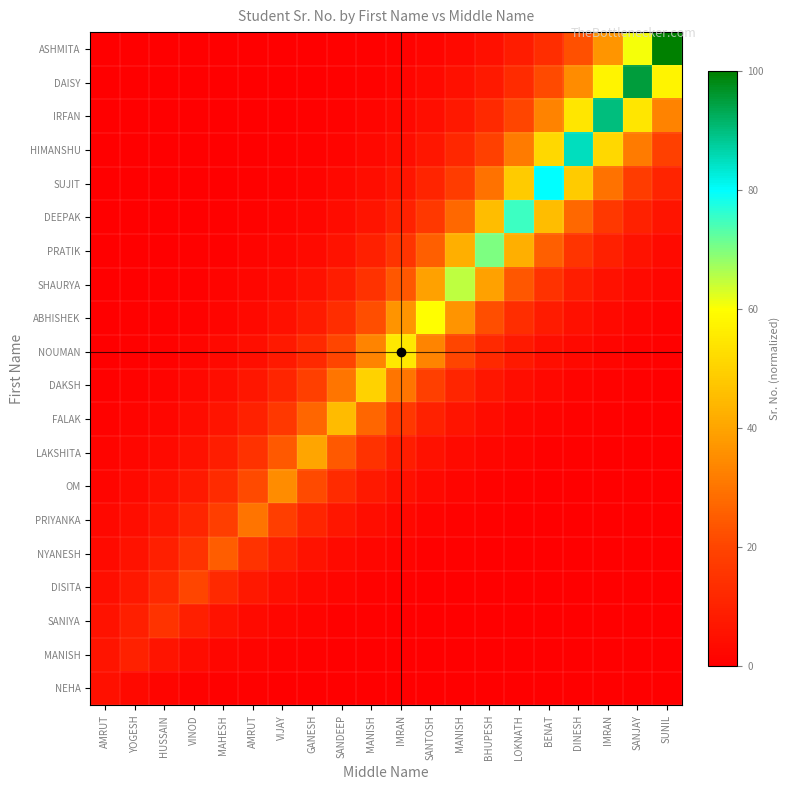

What is the total value across all series at VINOD?

84.3